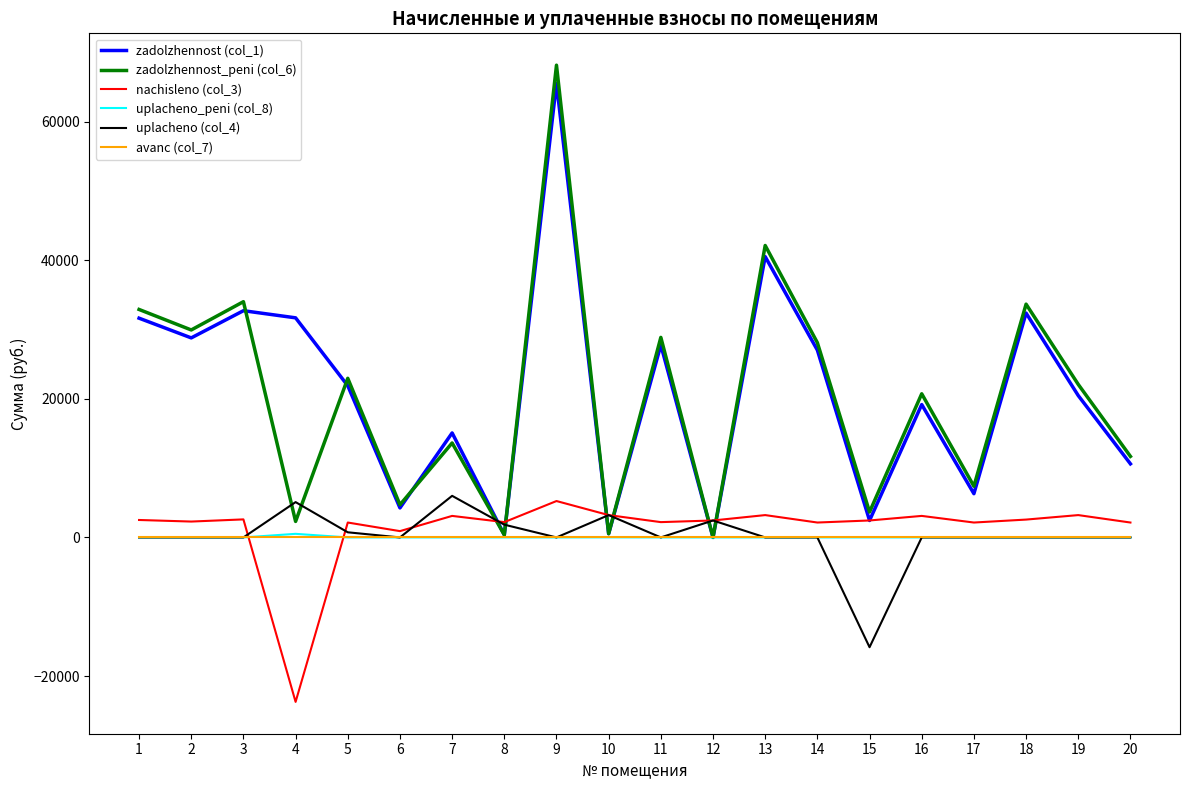

At which category is the sum across all series the highest?

9